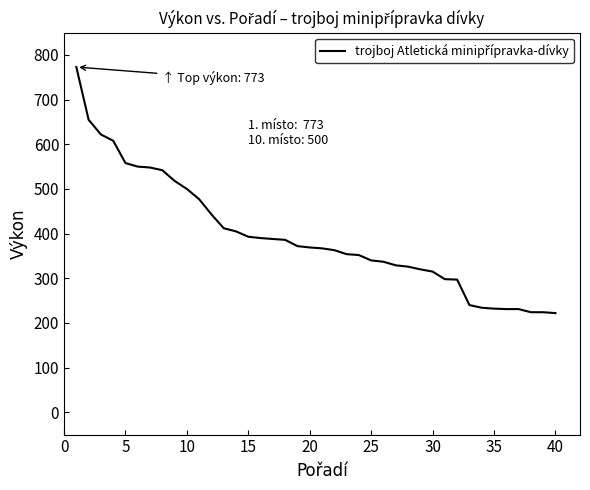

What is the smallest value displayed?

222